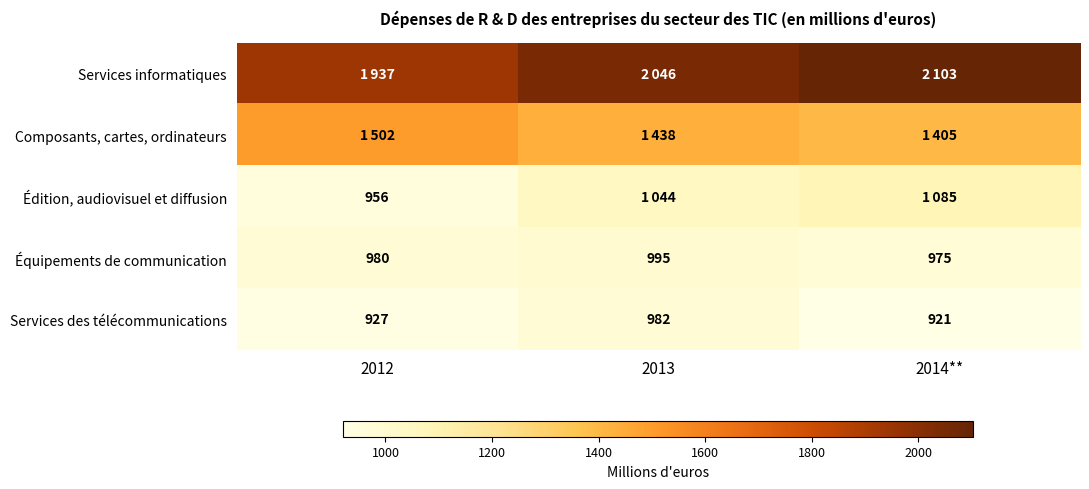

Which has a higher value, 2012 or 2014**?

2014**